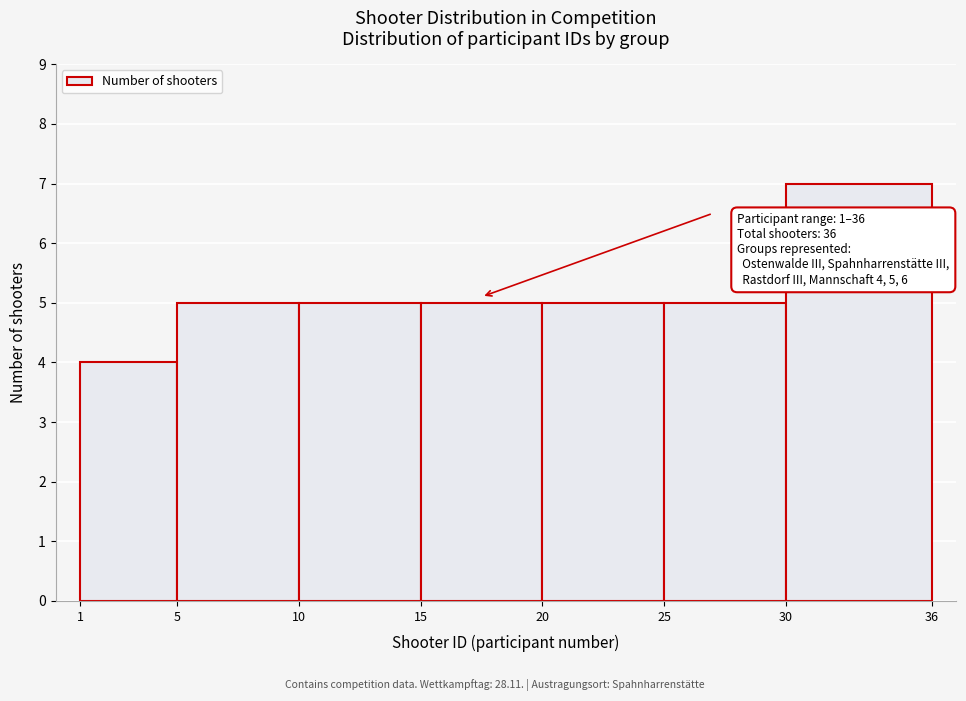

Which range on the x-axis has the tallest bar?

30 to 36